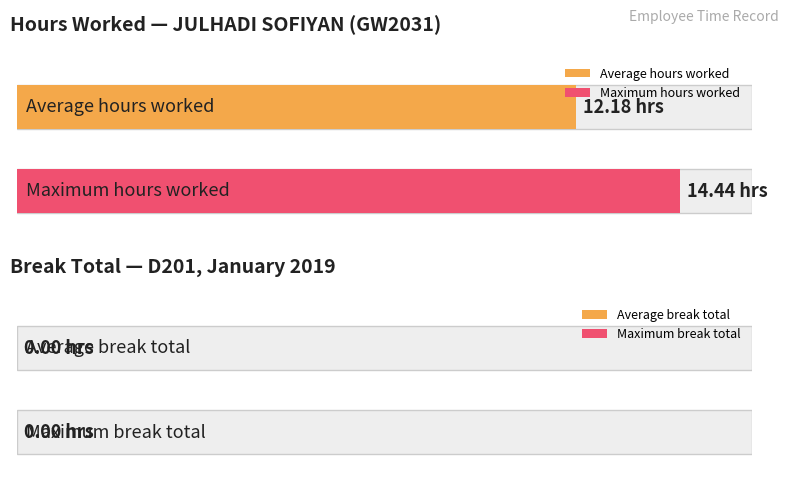

True or false: Break Total has a value of 0.0 at 10.

True